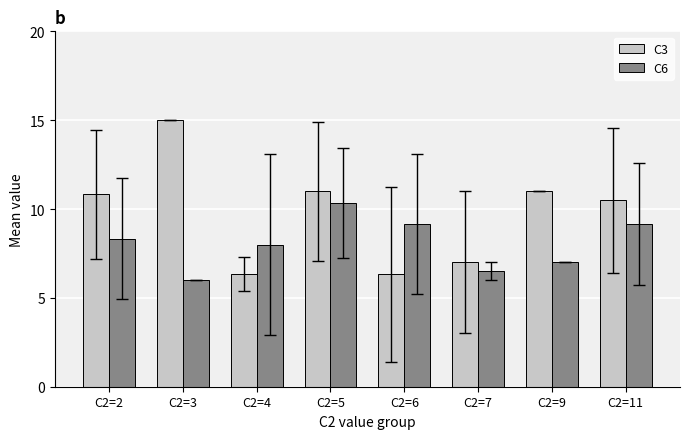

What is the highest value of the C3 series?

15.0